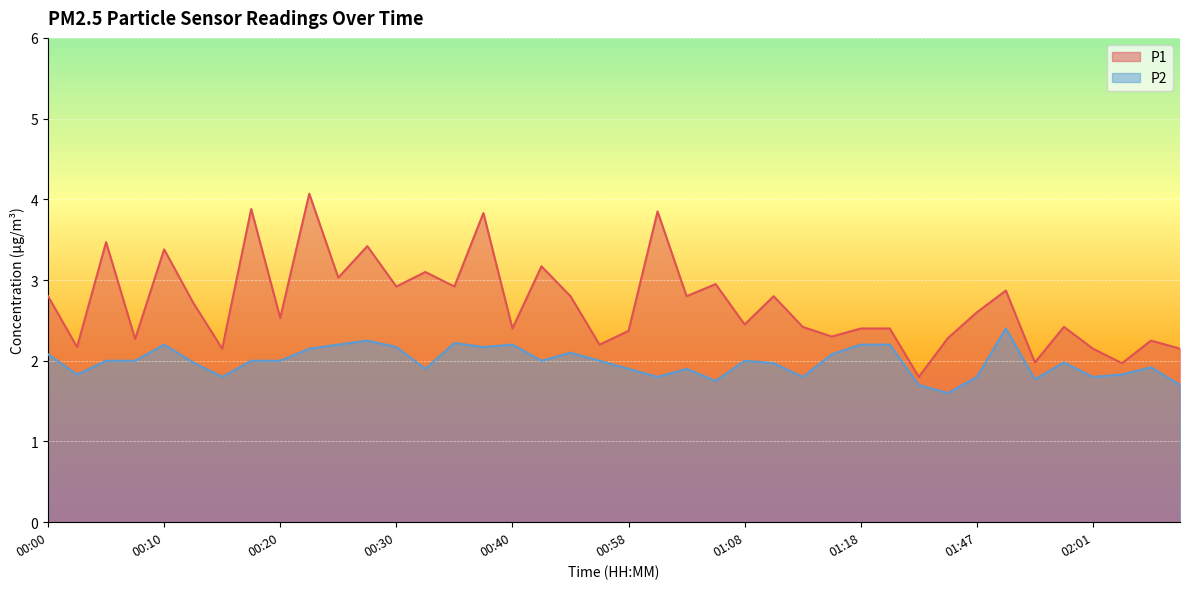

Rank the categories by P2 value from highest to lowest.

01:50, 00:27, 00:35, 00:10, 00:25, 00:40, 01:18, 01:20, 00:30, 00:37, 00:23, 00:47, 00:00, 01:15, 00:05, 00:08, 00:18, 00:20, 00:42, 00:55, 01:08, 00:13, 01:55, 01:10, 02:06, 00:32, 00:58, 01:03, 00:03, 02:03, 00:15, 01:00, 01:13, 01:47, 02:01, 01:53, 01:05, 01:39, 02:08, 01:42